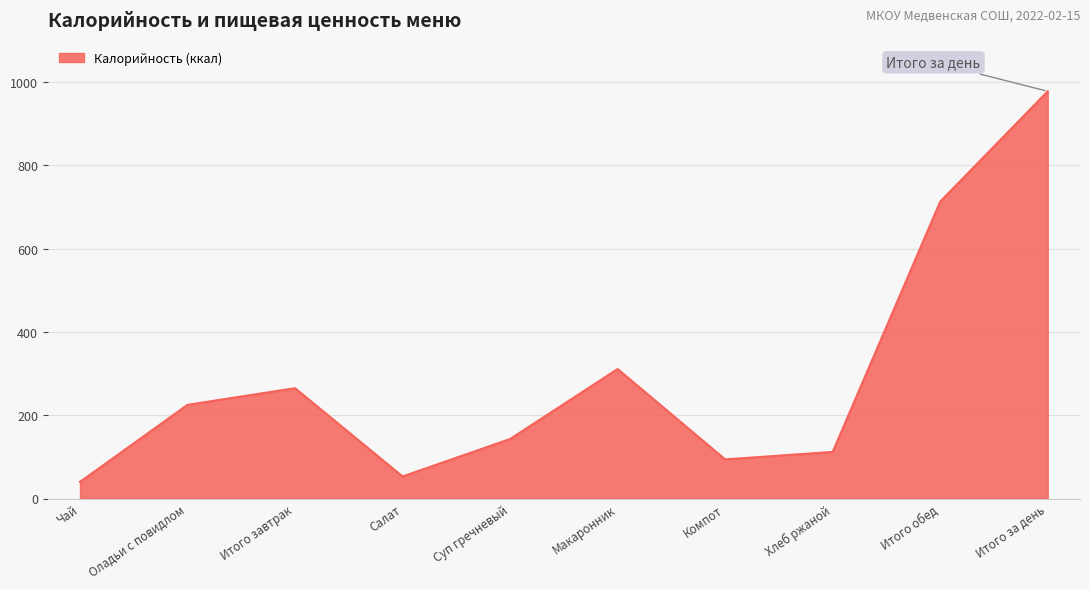

The chart shows a value of 184 at Хлеб ржаной. True or false?

False